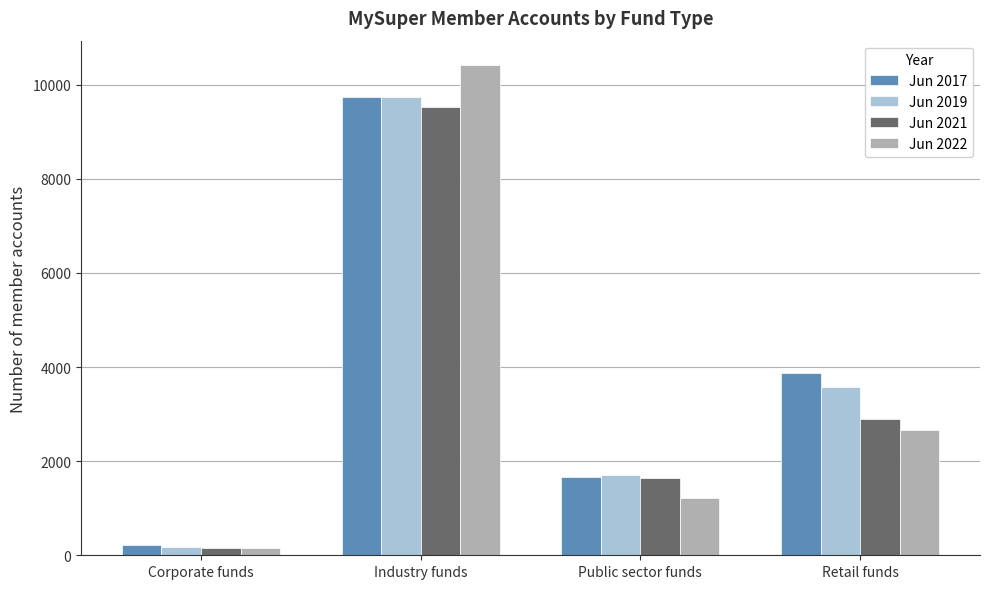

At how many categories does at least one series exceed 5639?

1